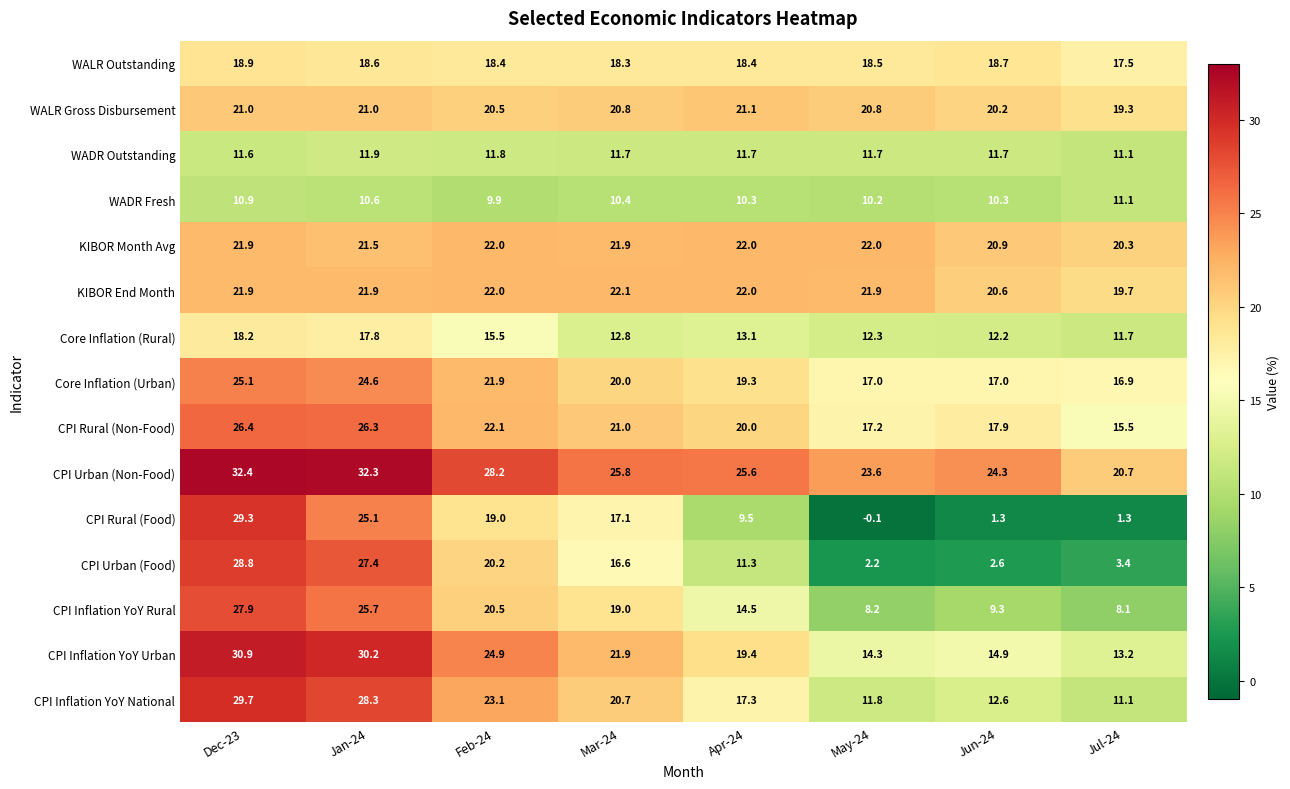

What is the maximum value for WADR Outstanding?

11.9